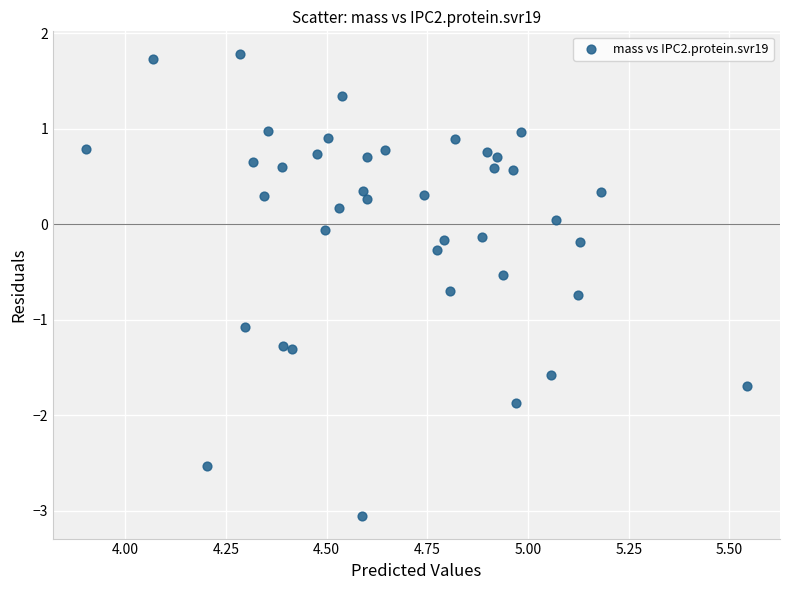

What is the range of Y values (max minus min)?

4.8